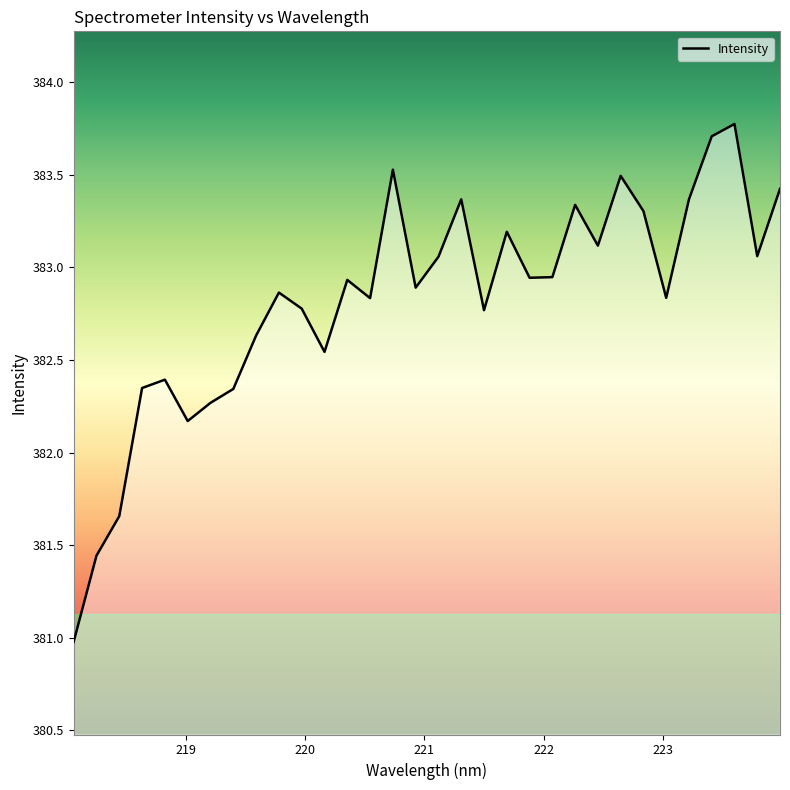

What is the sum of all values?

12250.3